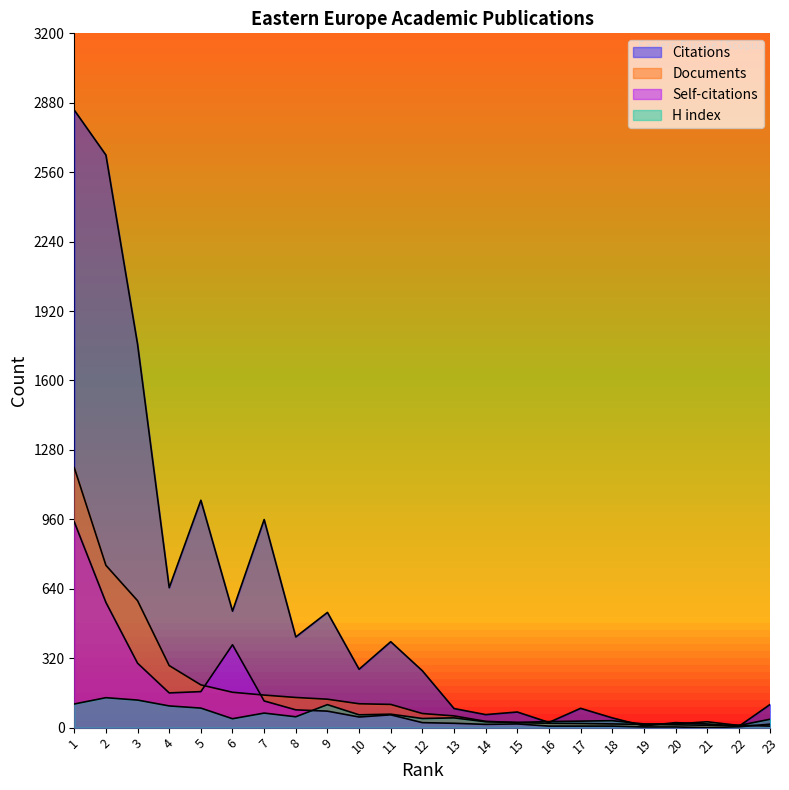

Reading left to right, list all the values displayed in this chart.

Citations: 2846	2639	1767	645	1048	537	959	418	531	269	396	262	88	60	72	24	89	45	8	23	17	6	108
Self-citations: 948	577	297	160	166	382	123	82	76	49	59	23	20	15	17	7	7	7	3	3	0	4	16
Documents: 1198	748	585	286	197	163	150	139	131	110	107	65	54	29	23	20	19	17	15	13	11	11	7
H index: 109	138	127	100	90	41	67	50	106	59	62	42	45	27	24	28	30	32	17	17	27	10	39